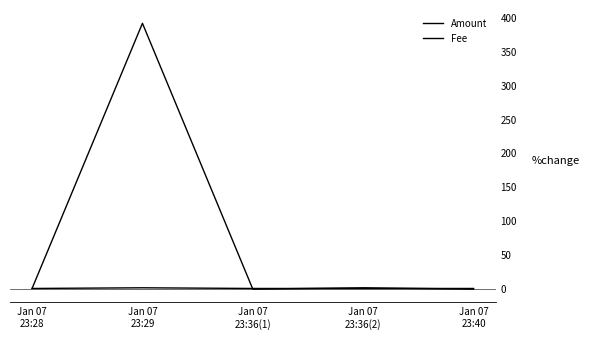

Which series has the largest total across all categories?

Amount